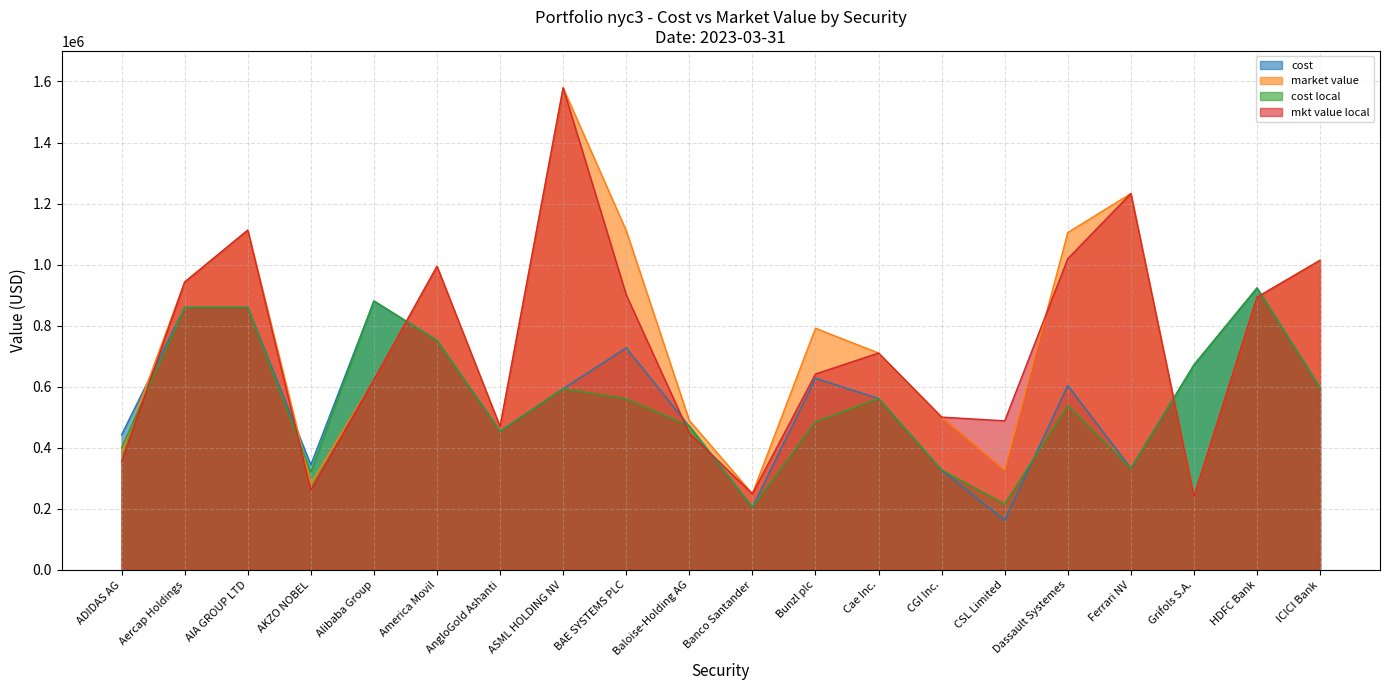

What is the label of the 7th point from the right?

CGI Inc.